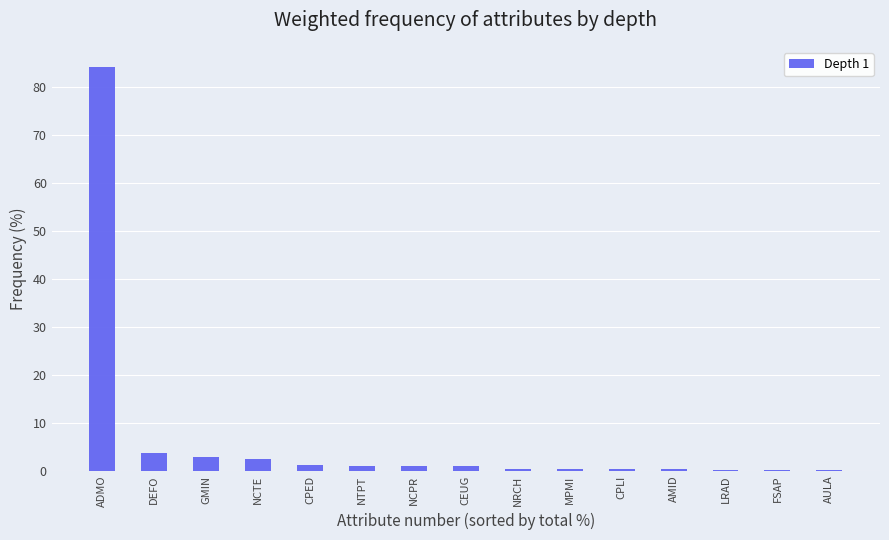

Which label corresponds to the largest value in the chart?

ADMO